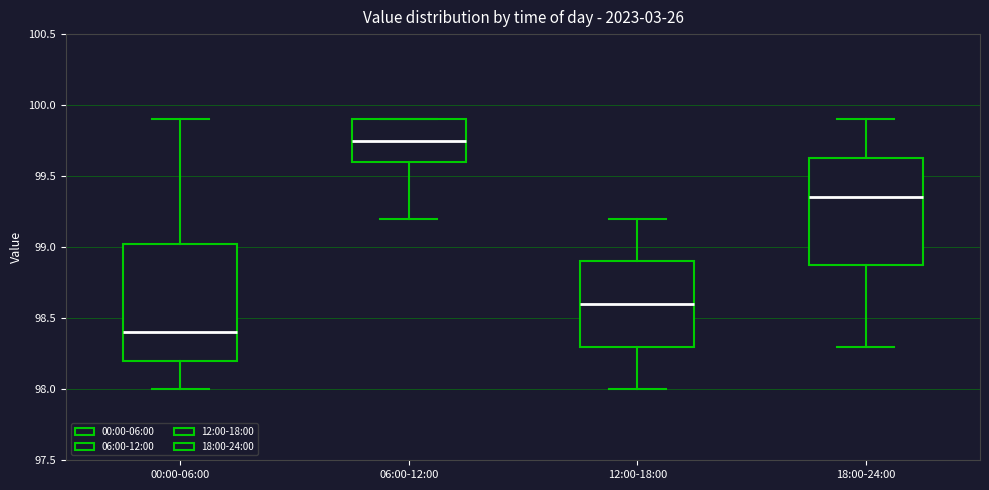

Where is the lower edge of the box for 18:00-24:00 on the y-axis? The values are not printed on the chart, so give them approximately, as read against the axis.

98.90